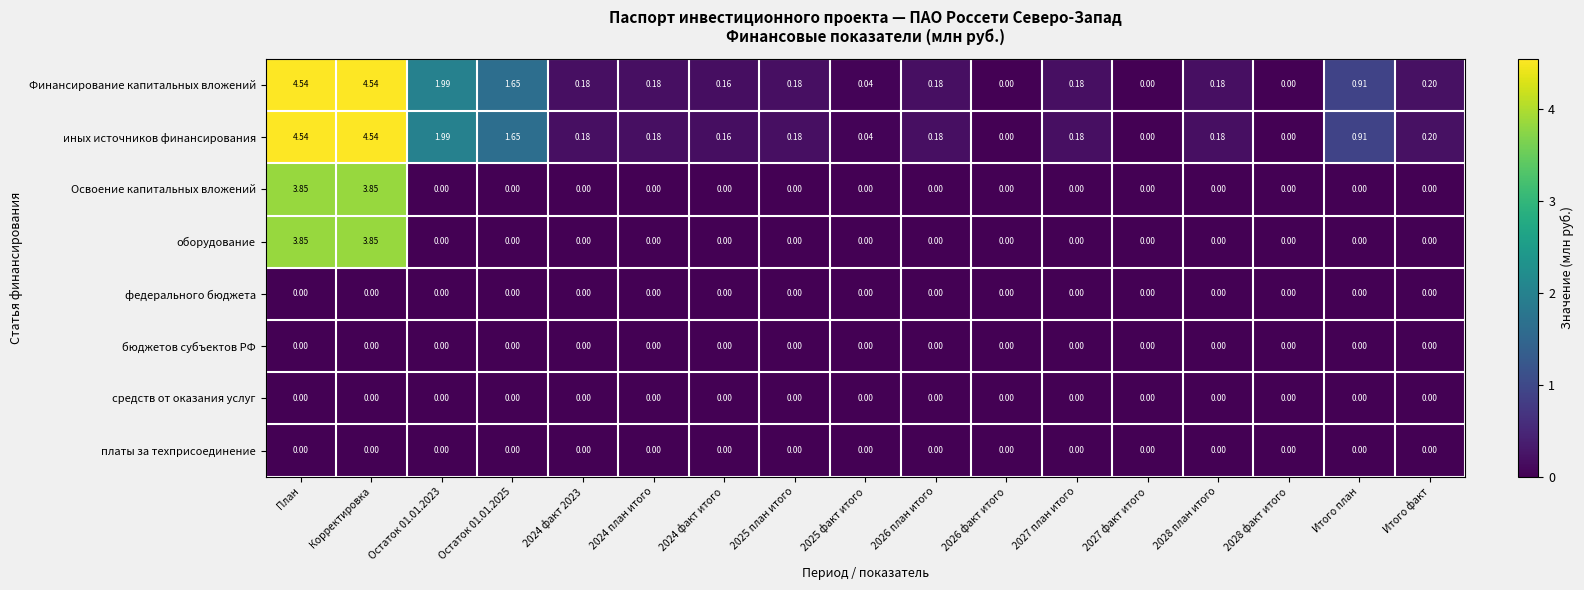

Is the value of Финансирование капитальных вложений at 2024 план итого greater than the value of иных источников финансирования at 2025 факт итого?

Yes